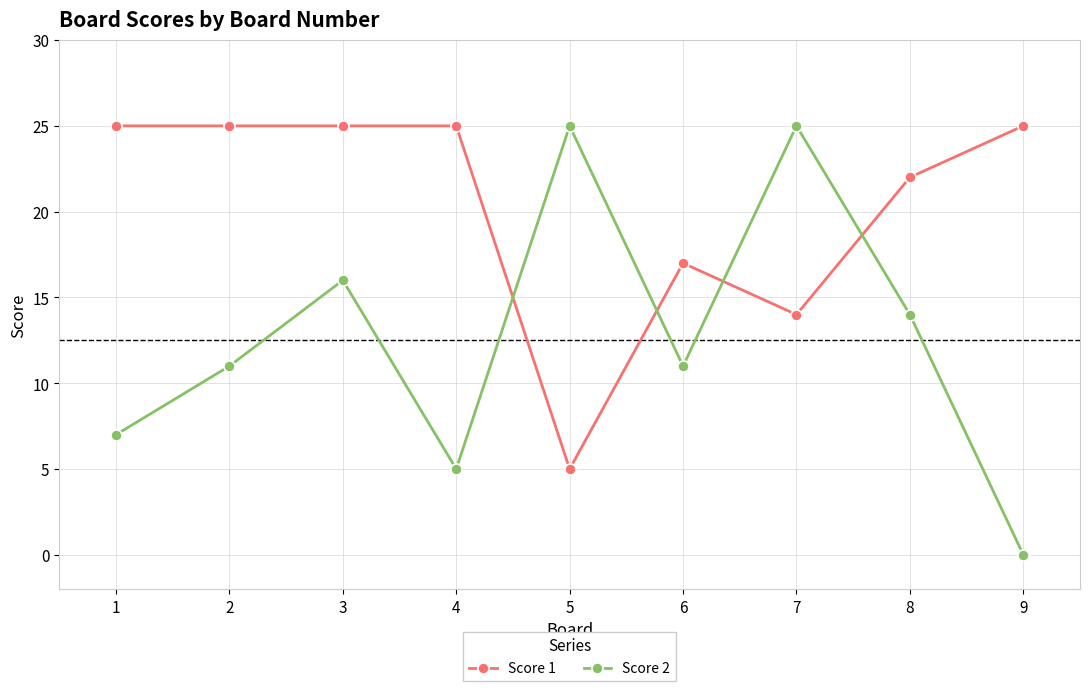

What is the average value of the Score 1 series?

20